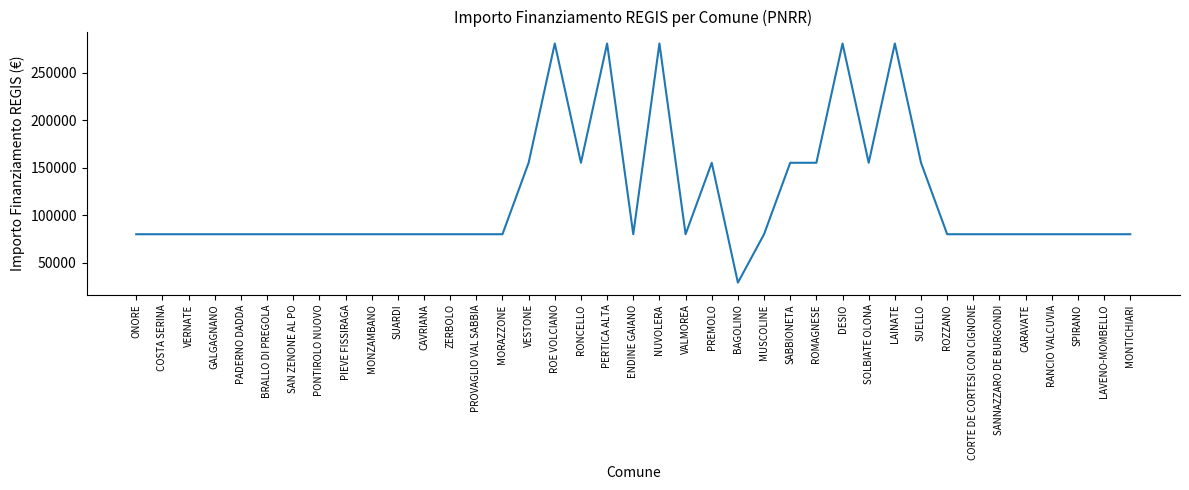

The chart shows a value of 6315 at BAGOLINO. True or false?

False